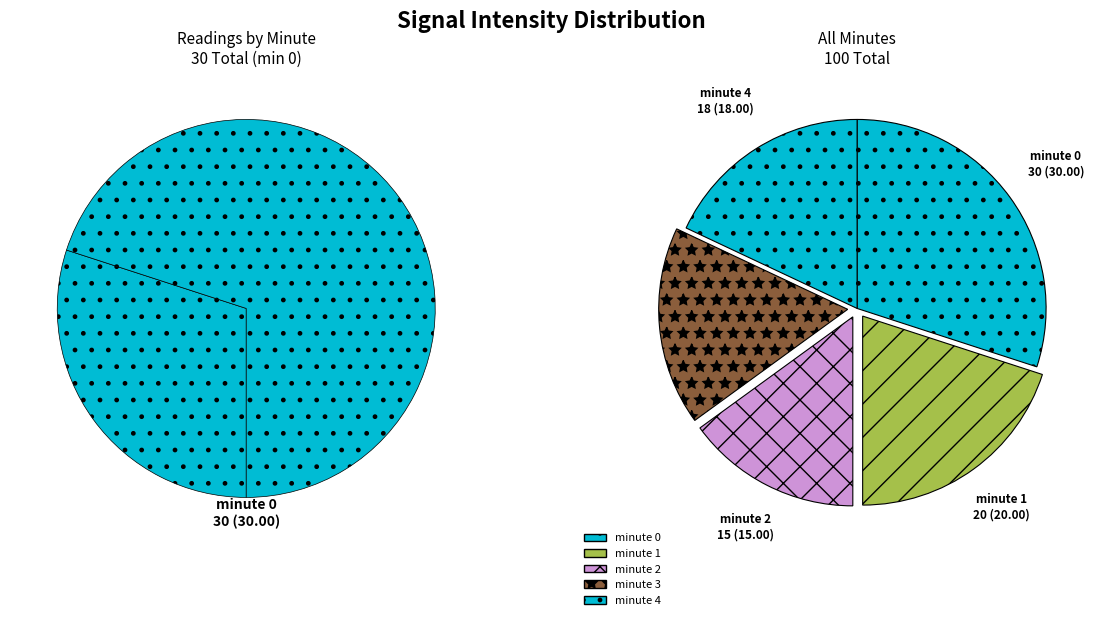

What is the change in value from minute 1 to minute 3?

-3